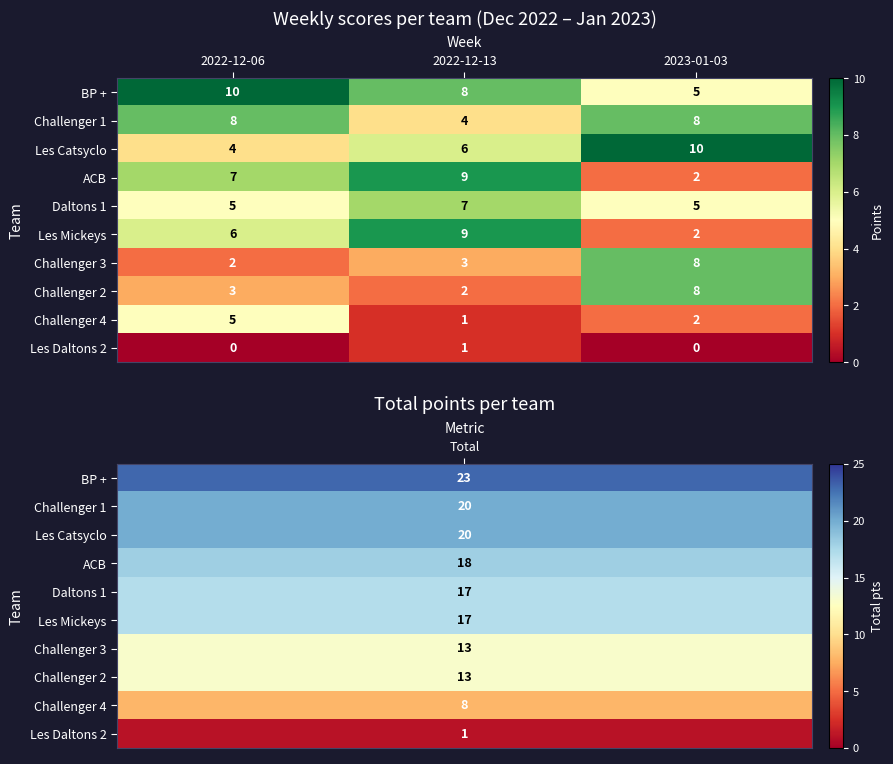

What is the difference between the maximum and second lowest values in the Challenger 2 series?

5